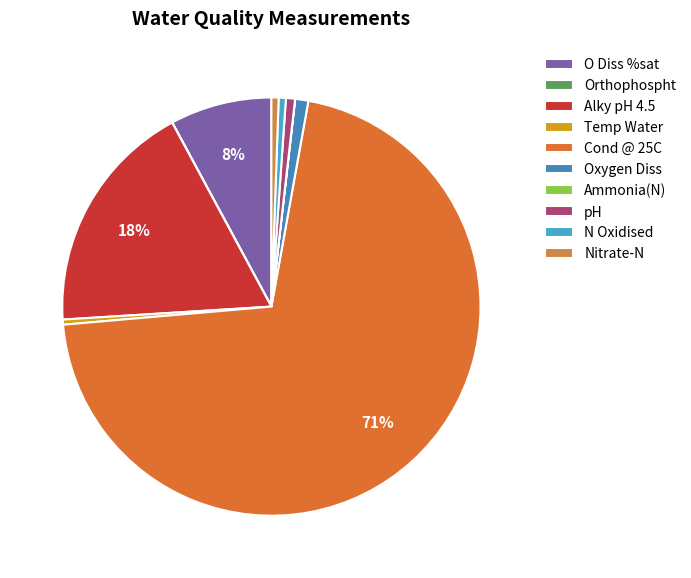

Is it true that N Oxidised is 1% of the pie?

True